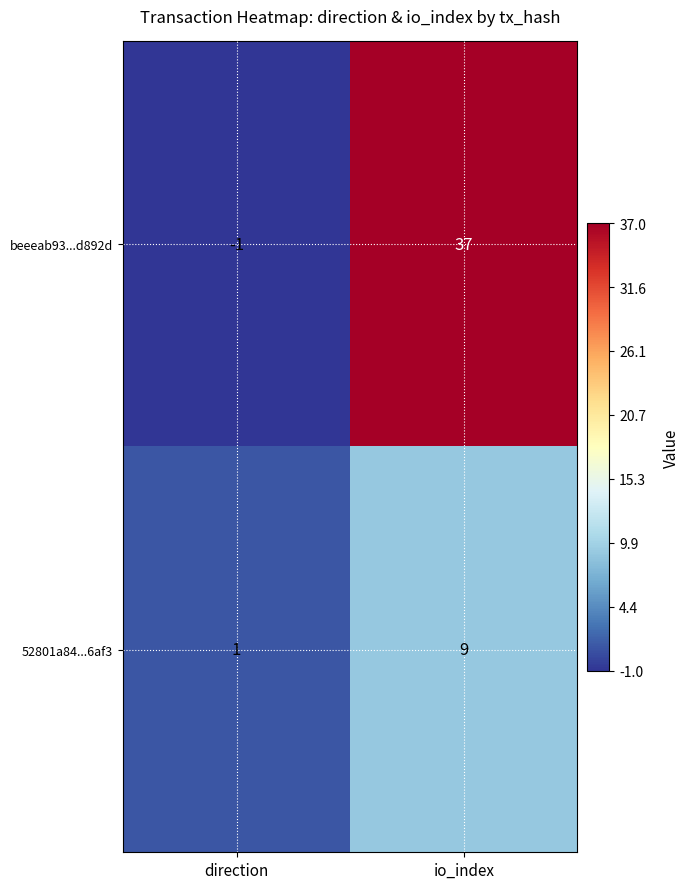

What is the spread (max minus min) of values at io_index?

28